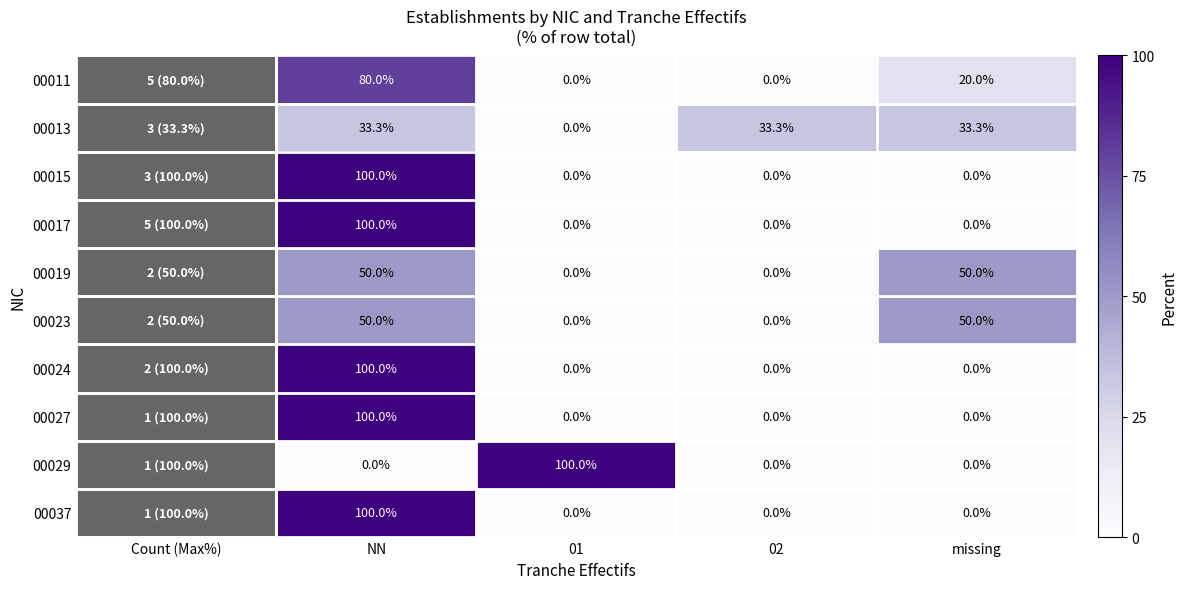

What is the difference between the maximum and minimum values in the 00015 series?

100.0